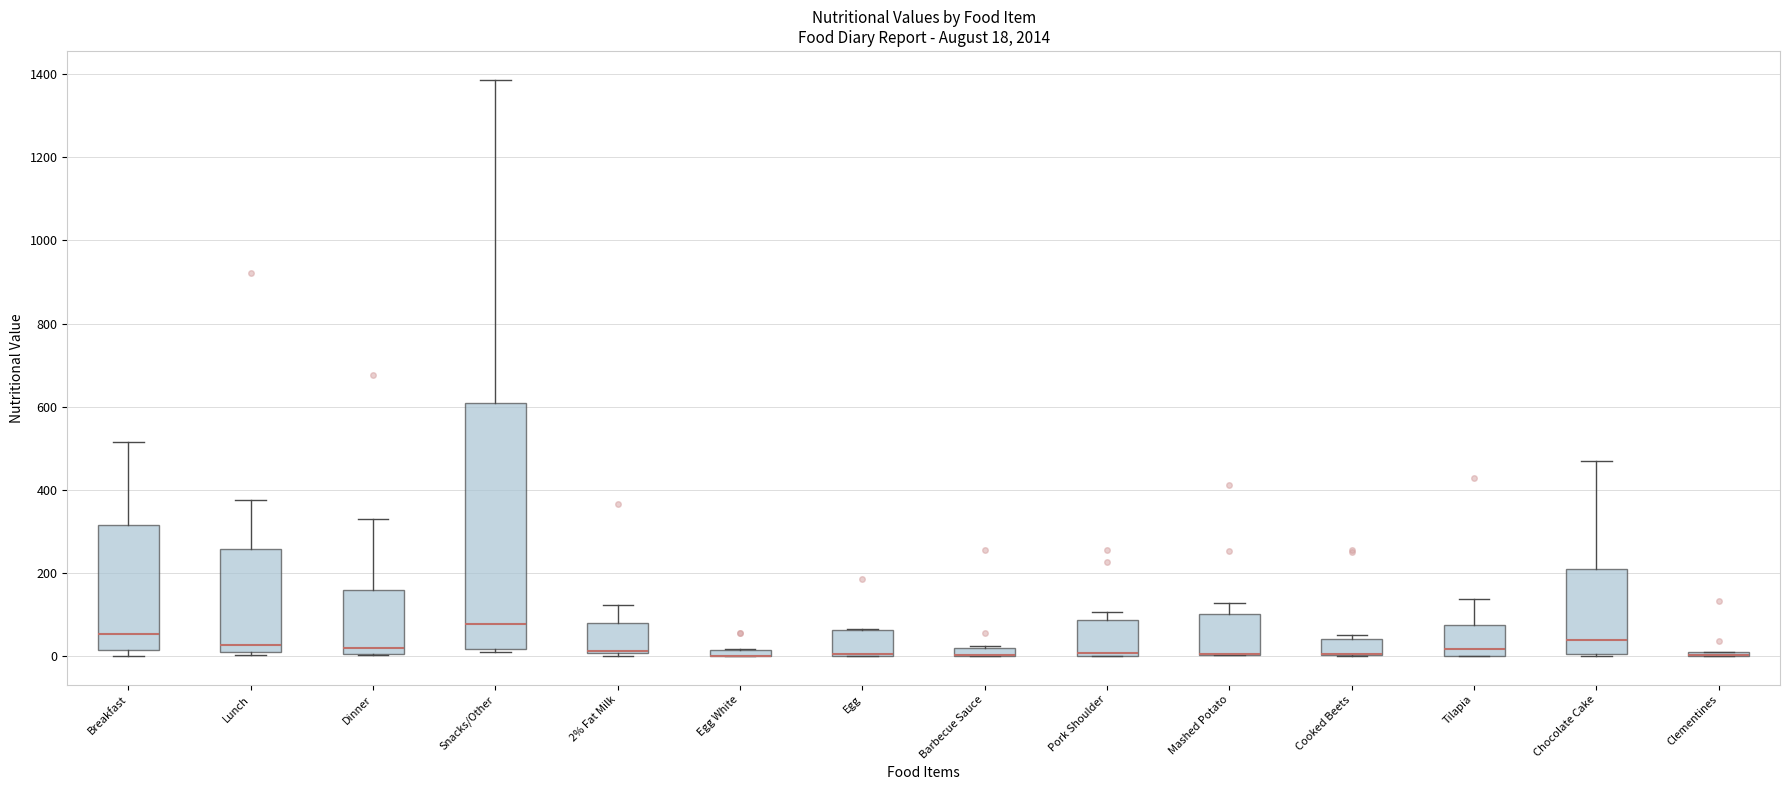

Which box is the tallest, from its lower edge to its upper edge?

Snacks/Other